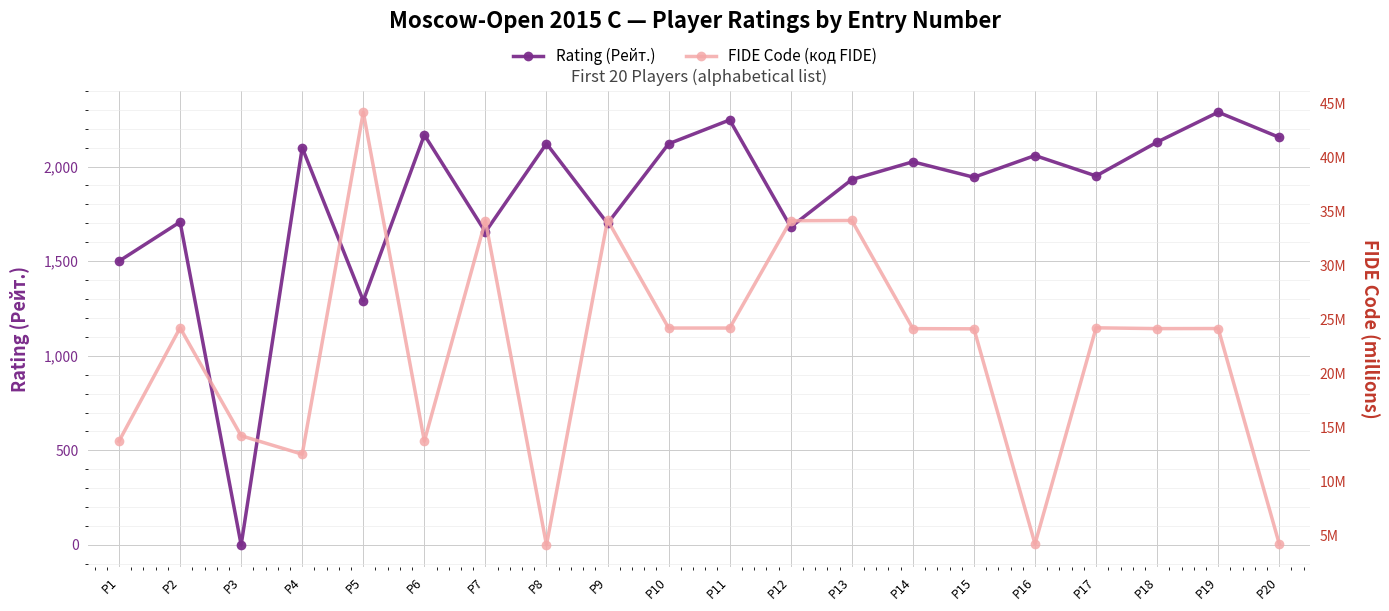

Reading left to right, what are all the values shown in this chart?

Rating (Рейт.): 1500.0	1707.0	0.0	2099.0	1291.0	2167.0	1654.0	2121.0	1699.0	2120.0	2246.0	1680.0	1931.0	2025.0	1943.0	2058.0	1950.0	2129.0	2287.0	2154.0
FIDE Code (код FIDE): 13.7	24.2	14.2	12.5	44.2	13.7	34.1	4.1	34.2	24.2	24.2	34.1	34.1	24.1	24.1	4.2	24.2	24.1	24.1	4.2